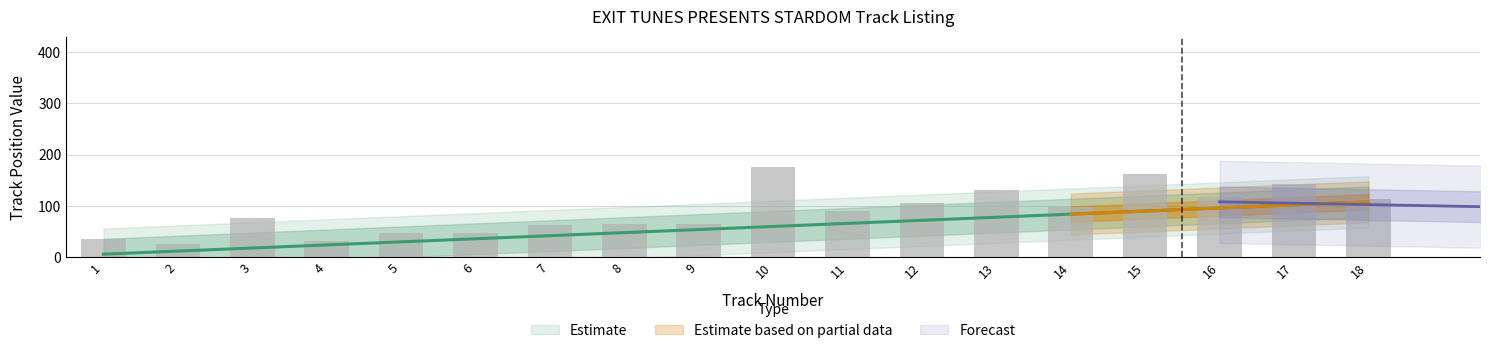

What is the minimum value shown in the chart?

6.0